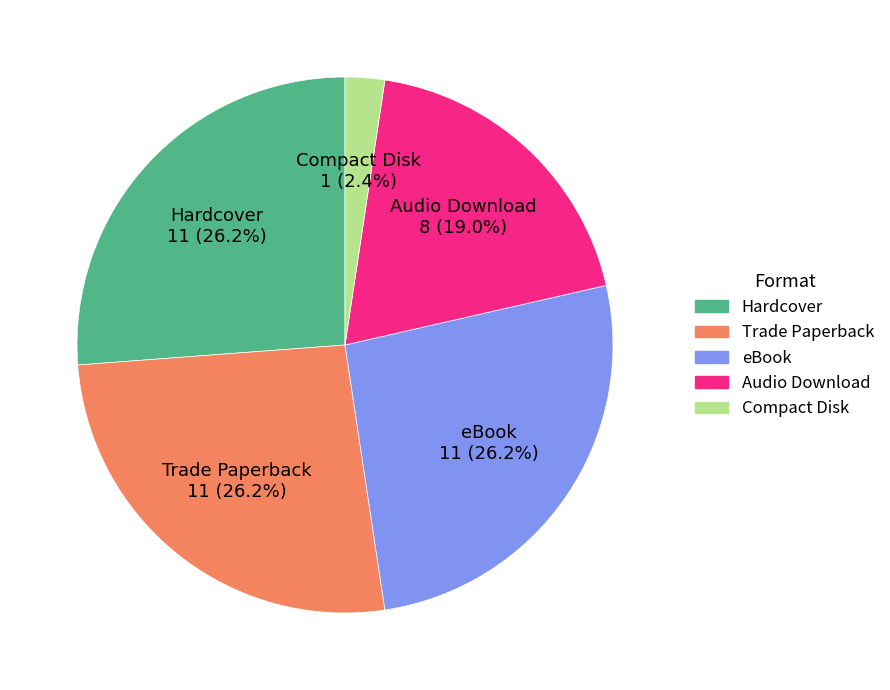

The Hardcover slice represents 26% of the pie. True or false?

True